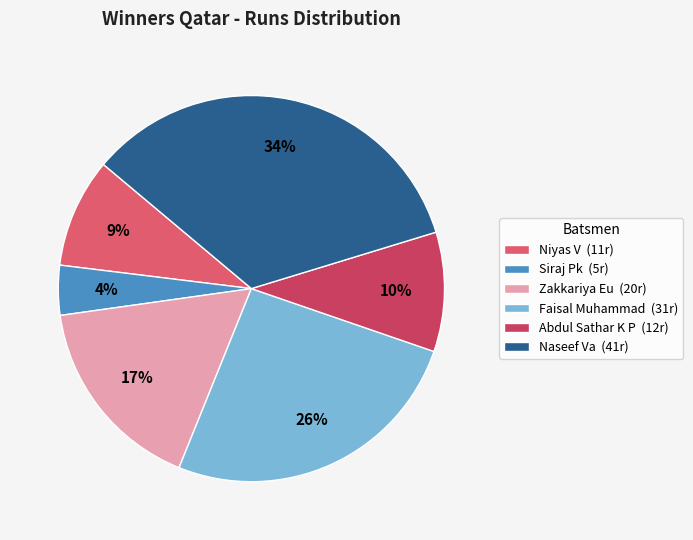

Does Siraj Pk represent more than half of the total?

No